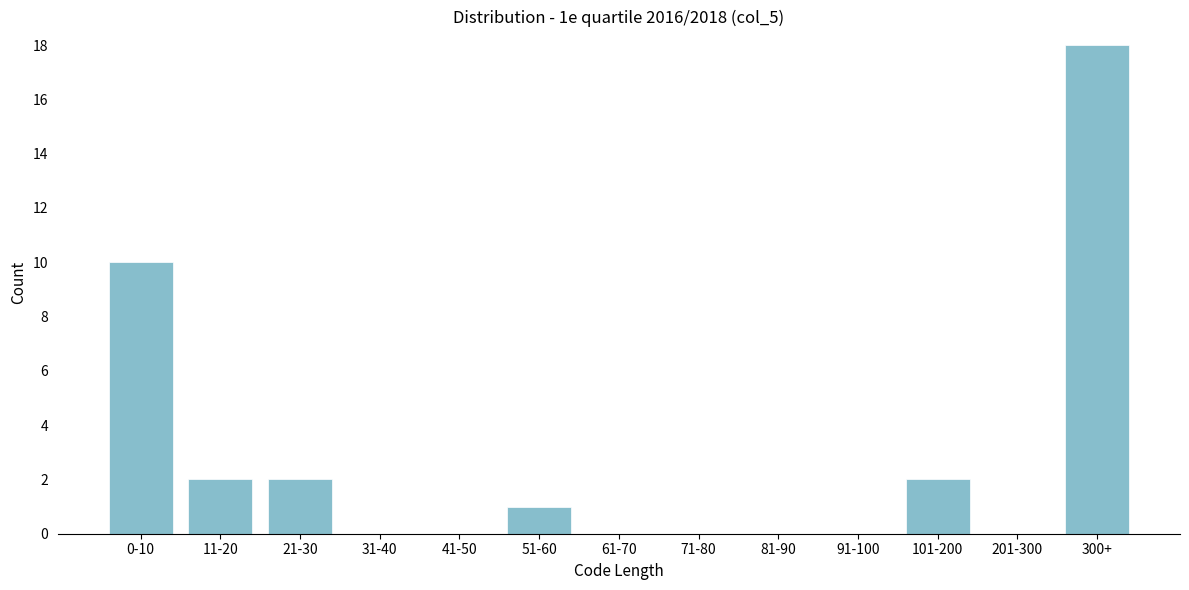

Reading left to right, transcribe all the data shown in this chart.

0-10=10	11-20=2	21-30=2	31-40=0	41-50=0	51-60=1	61-70=0	71-80=0	81-90=0	91-100=0	101-200=2	201-300=0	300+=18